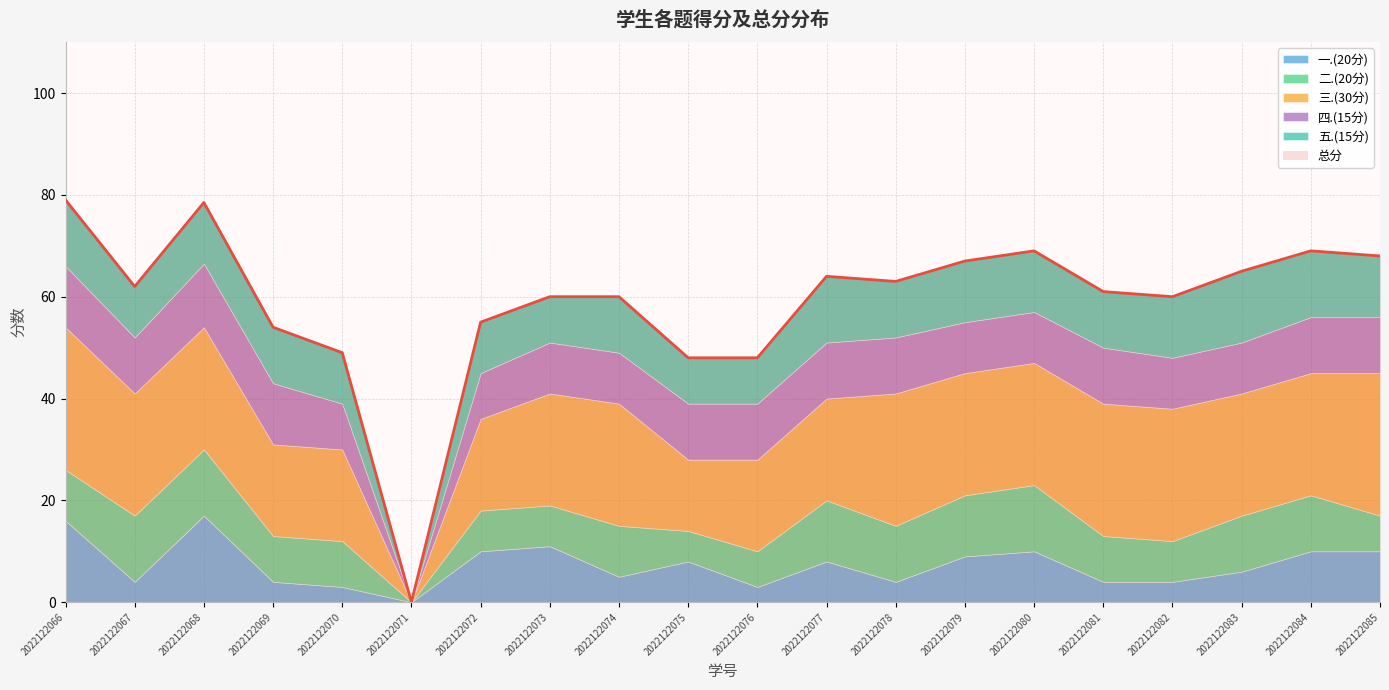

At 2022122072, list the series in order from largest to smallest.

总分, 三.(30分), 一.(20分), 五.(15分), 四.(15分), 二.(20分)